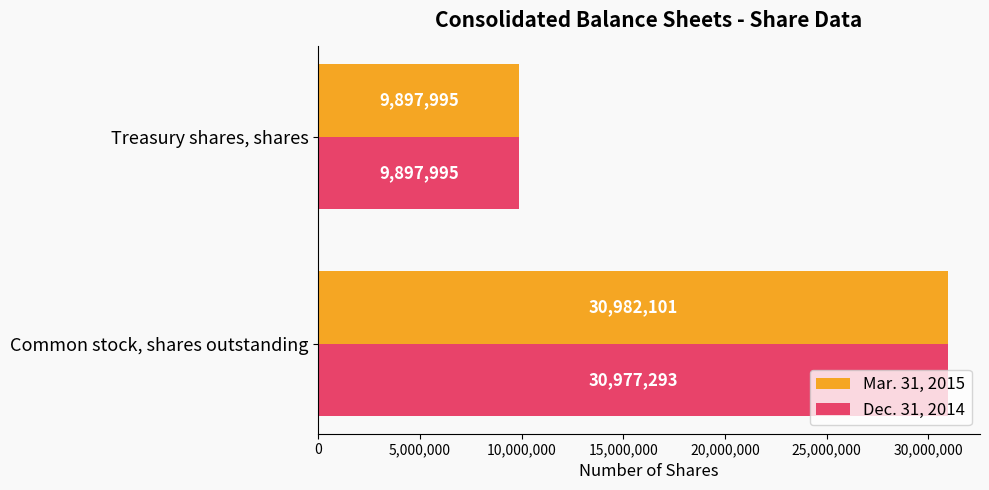

Rank the series by their average value, from highest to lowest.

Mar. 31, 2015, Dec. 31, 2014